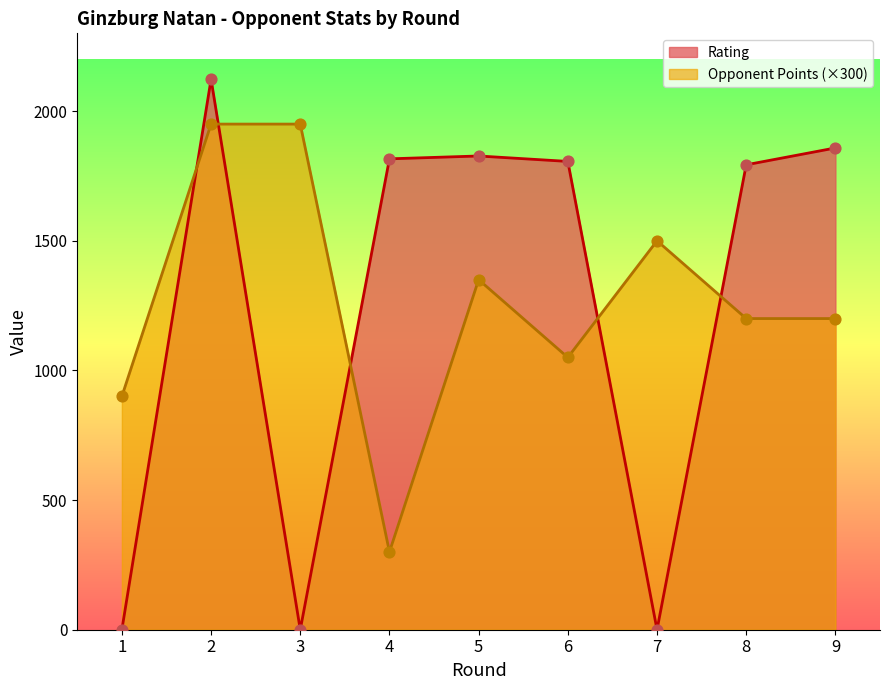

At how many categories does at least one series exceed 517?

9